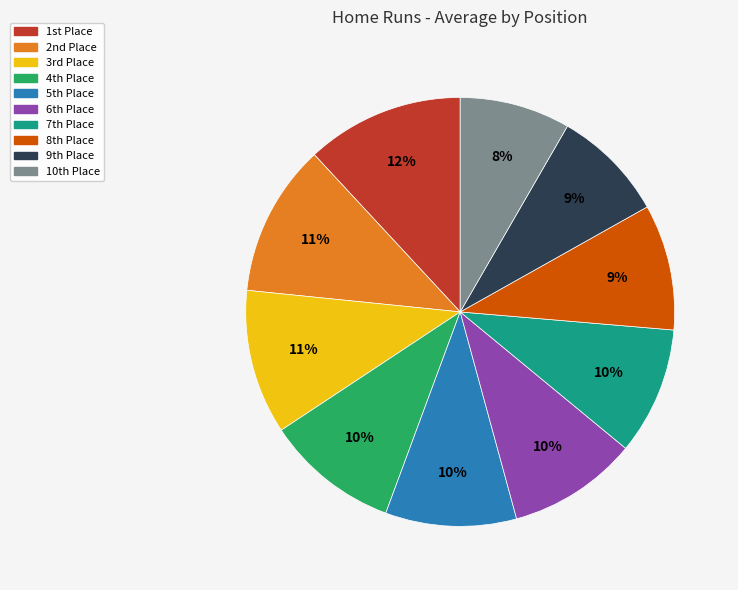

Is there any slice that represents more than half of the pie?

No